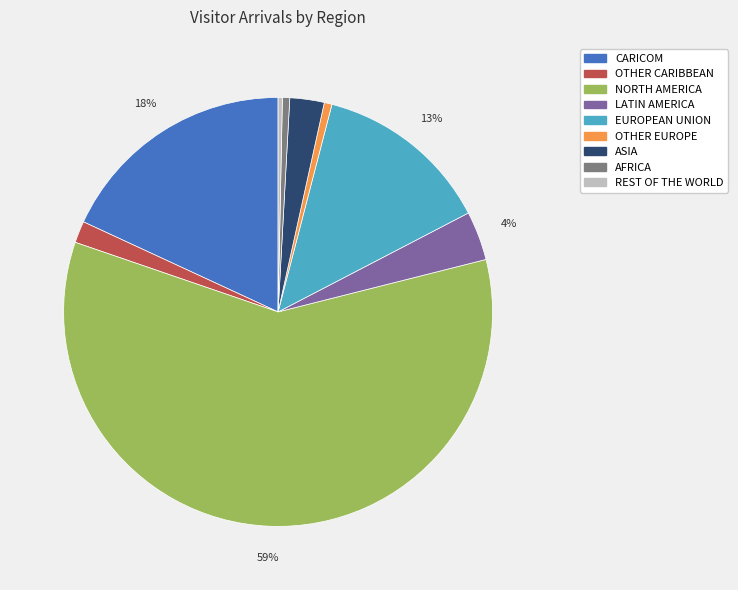

Which slice is the largest?

NORTH AMERICA